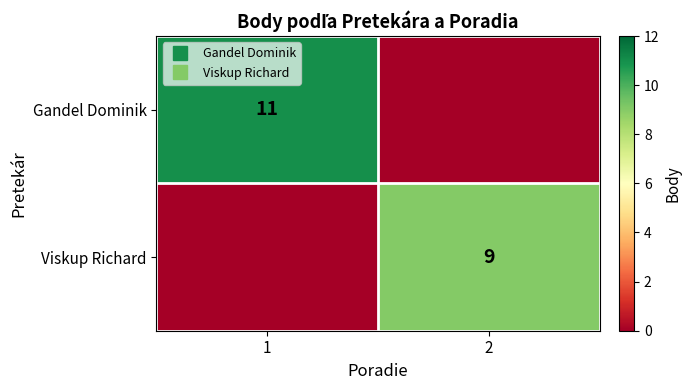

The value of Gandel Dominik at 1 is 11. True or false?

True